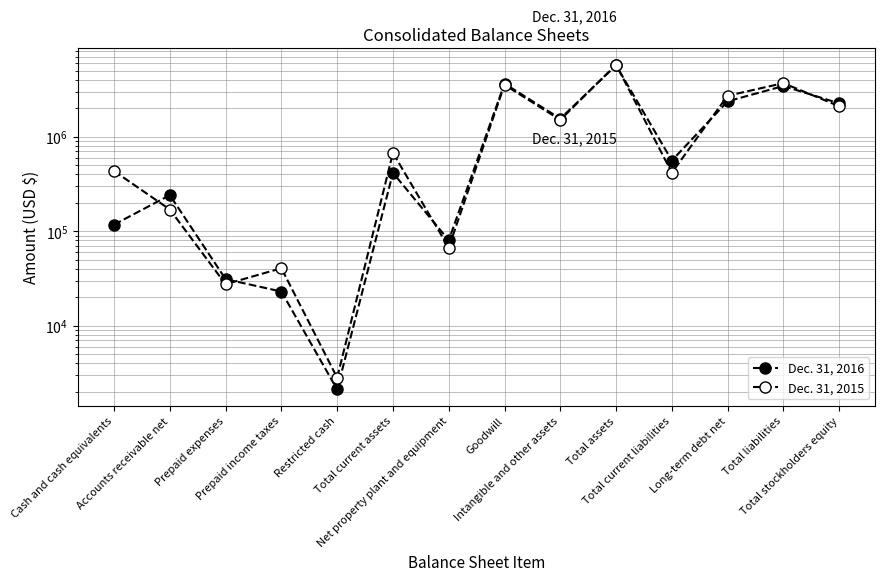

At which label does Dec. 31, 2015 first exceed 675066?

Goodwill